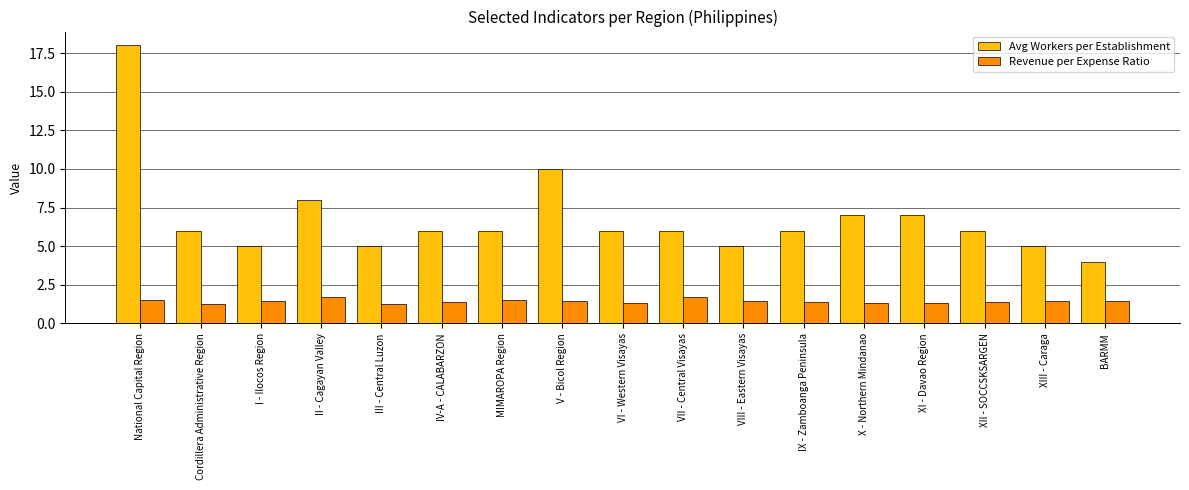

What is the lowest value of the Avg Workers per Establishment series?

4.0